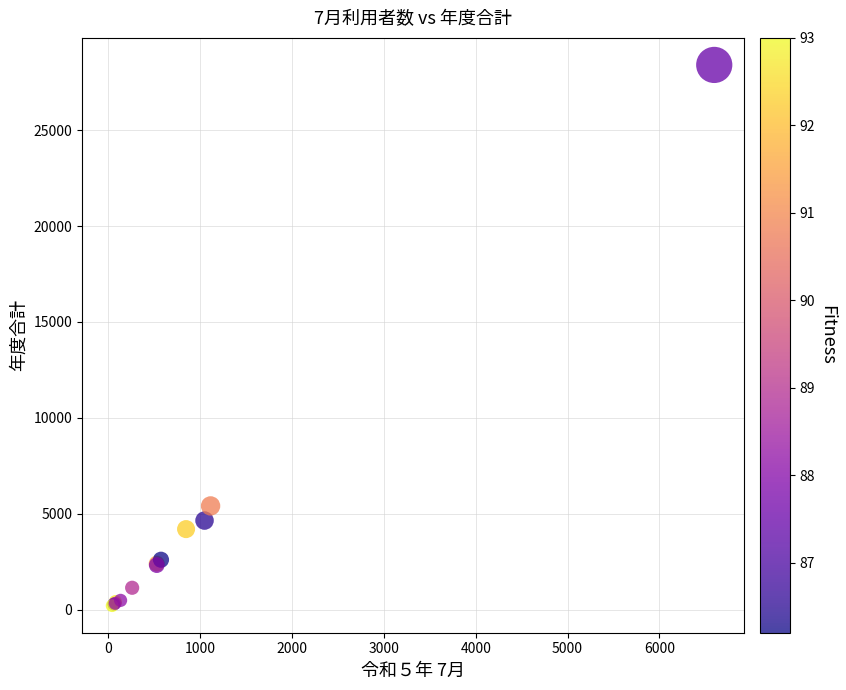

What Y value in the scatter plot is closest to 14305?

5413